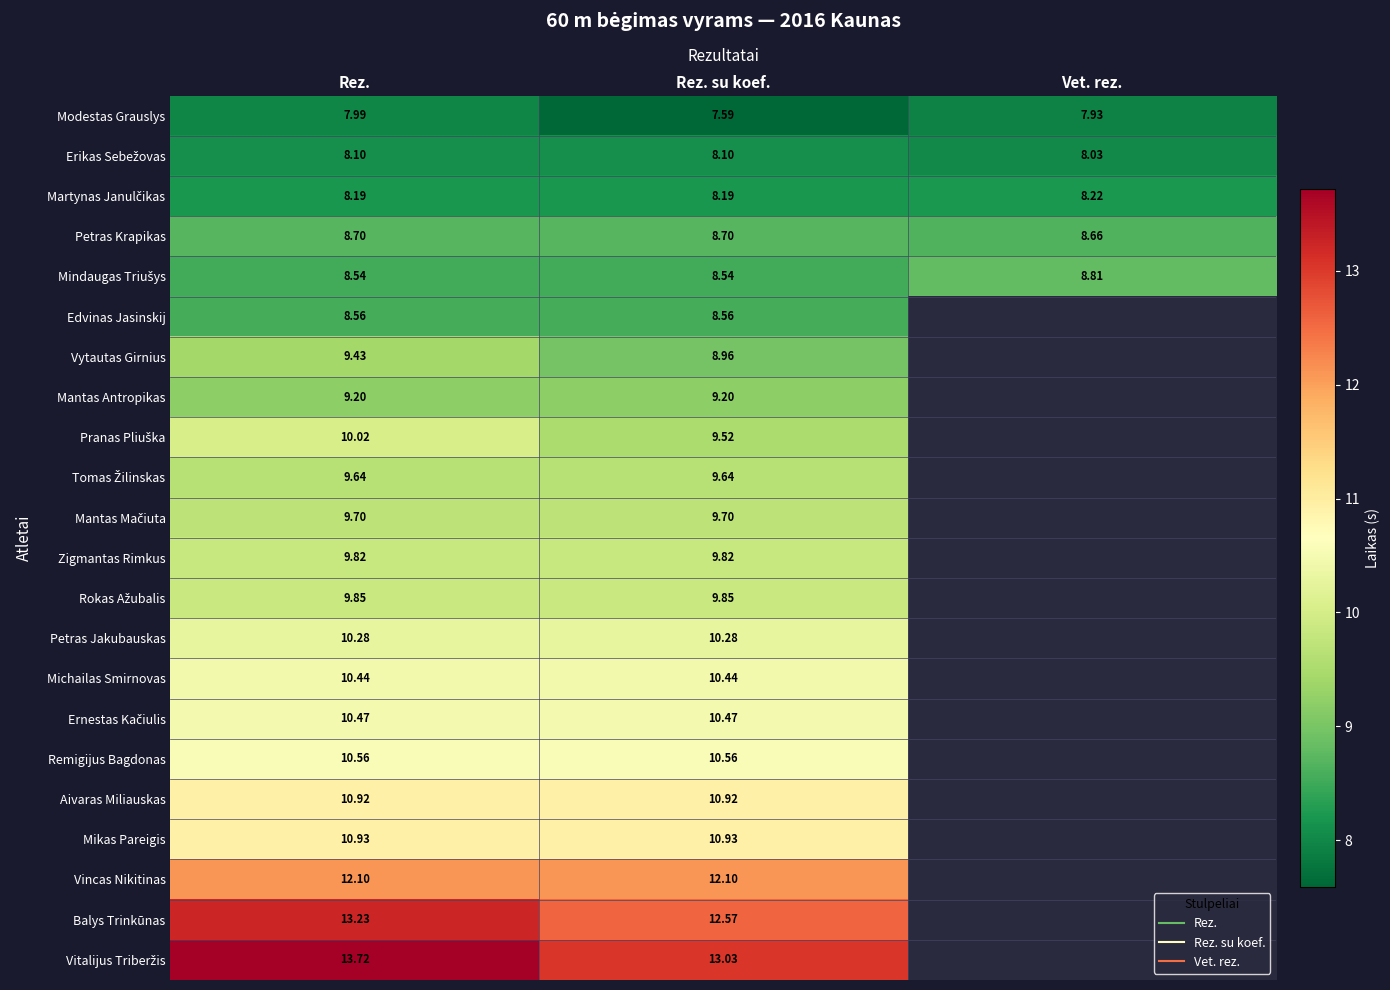

True or false: Pranas Pliuška has a value of 13.9 at Rez..

False